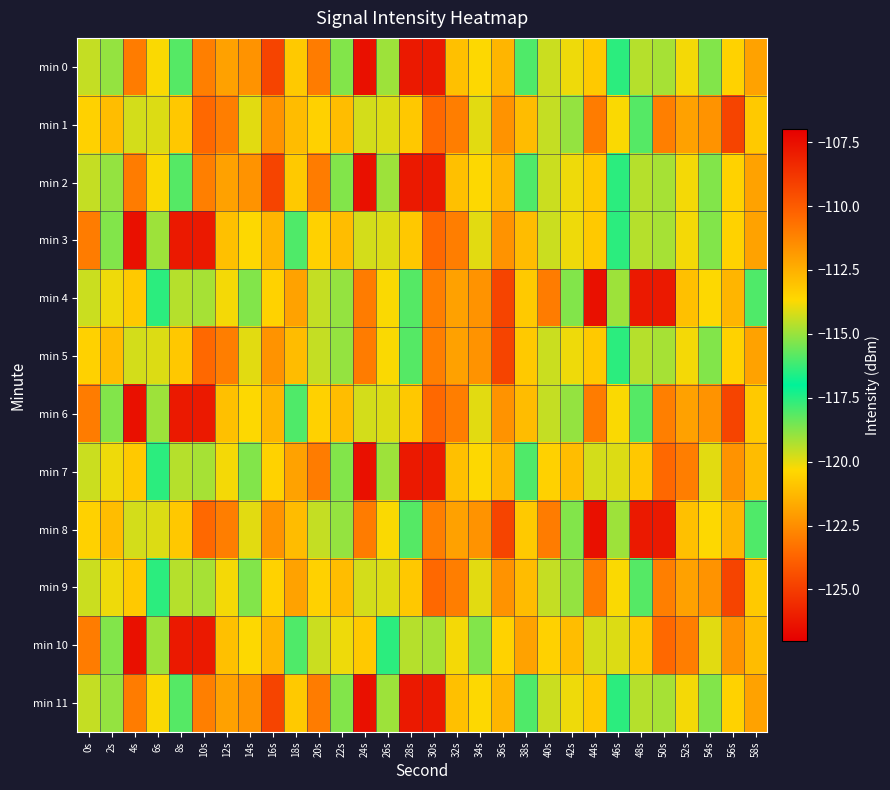

Reading left to right, transcribe all the data shown in this chart.

min 0: 0s=-119.6	2s=-118.9	4s=-123.0	6s=-120.3	8s=-118.1	10s=-122.9	12s=-122.0	14s=-122.3	16s=-109.2	18s=-120.8	20s=-123.0	22s=-118.7	24s=-126.4	26s=-119.1	28s=-107.8	30s=-107.8	32s=-121.0	34s=-120.3	36s=-121.4	38s=-118.0	40s=-114.4	42s=-120.1	44s=-120.8	46s=-117.6	48s=-119.4	50s=-119.2	52s=-120.2	54s=-118.7	56s=-120.5	58s=-121.9
min 1: 0s=-120.5	2s=-121.1	4s=-119.8	6s=-119.9	8s=-120.8	10s=-123.6	12s=-123.0	14s=-119.9	16s=-122.3	18s=-121.2	20s=-120.5	22s=-121.1	24s=-119.8	26s=-119.9	28s=-120.8	30s=-123.6	32s=-123.0	34s=-119.9	36s=-122.3	38s=-121.2	40s=-119.6	42s=-118.9	44s=-123.0	46s=-120.3	48s=-118.1	50s=-122.9	52s=-122.0	54s=-122.3	56s=-109.2	58s=-120.8
min 2: 0s=-119.6	2s=-118.9	4s=-123.0	6s=-120.3	8s=-118.1	10s=-122.9	12s=-122.0	14s=-122.3	16s=-109.2	18s=-120.8	20s=-123.0	22s=-118.7	24s=-126.4	26s=-119.1	28s=-107.8	30s=-107.8	32s=-121.0	34s=-120.3	36s=-121.4	38s=-118.0	40s=-114.4	42s=-120.1	44s=-120.8	46s=-117.6	48s=-119.4	50s=-119.2	52s=-120.2	54s=-118.7	56s=-120.5	58s=-121.9
min 3: 0s=-123.0	2s=-118.7	4s=-126.4	6s=-119.1	8s=-107.8	10s=-107.8	12s=-121.0	14s=-120.3	16s=-121.4	18s=-118.0	20s=-120.5	22s=-121.1	24s=-119.8	26s=-119.9	28s=-120.8	30s=-123.6	32s=-123.0	34s=-119.9	36s=-122.3	38s=-121.2	40s=-114.4	42s=-120.1	44s=-120.8	46s=-117.6	48s=-119.4	50s=-119.2	52s=-120.2	54s=-118.7	56s=-120.5	58s=-121.9
min 4: 0s=-114.4	2s=-120.1	4s=-120.8	6s=-117.6	8s=-119.4	10s=-119.2	12s=-120.2	14s=-118.7	16s=-120.5	18s=-121.9	20s=-119.6	22s=-118.9	24s=-123.0	26s=-120.3	28s=-118.1	30s=-122.9	32s=-122.0	34s=-122.3	36s=-109.2	38s=-120.8	40s=-123.0	42s=-118.7	44s=-126.4	46s=-119.1	48s=-107.8	50s=-107.8	52s=-121.0	54s=-120.3	56s=-121.4	58s=-118.0
min 5: 0s=-120.5	2s=-121.1	4s=-119.8	6s=-119.9	8s=-120.8	10s=-123.6	12s=-123.0	14s=-119.9	16s=-122.3	18s=-121.2	20s=-119.6	22s=-118.9	24s=-123.0	26s=-120.3	28s=-118.1	30s=-122.9	32s=-122.0	34s=-122.3	36s=-109.2	38s=-120.8	40s=-114.4	42s=-120.1	44s=-120.8	46s=-117.6	48s=-119.4	50s=-119.2	52s=-120.2	54s=-118.7	56s=-120.5	58s=-121.9
min 6: 0s=-123.0	2s=-118.7	4s=-126.4	6s=-119.1	8s=-107.8	10s=-107.8	12s=-121.0	14s=-120.3	16s=-121.4	18s=-118.0	20s=-120.5	22s=-121.1	24s=-119.8	26s=-119.9	28s=-120.8	30s=-123.6	32s=-123.0	34s=-119.9	36s=-122.3	38s=-121.2	40s=-119.6	42s=-118.9	44s=-123.0	46s=-120.3	48s=-118.1	50s=-122.9	52s=-122.0	54s=-122.3	56s=-109.2	58s=-120.8
min 7: 0s=-114.4	2s=-120.1	4s=-120.8	6s=-117.6	8s=-119.4	10s=-119.2	12s=-120.2	14s=-118.7	16s=-120.5	18s=-121.9	20s=-123.0	22s=-118.7	24s=-126.4	26s=-119.1	28s=-107.8	30s=-107.8	32s=-121.0	34s=-120.3	36s=-121.4	38s=-118.0	40s=-120.5	42s=-121.1	44s=-119.8	46s=-119.9	48s=-120.8	50s=-123.6	52s=-123.0	54s=-119.9	56s=-122.3	58s=-121.2
min 8: 0s=-120.5	2s=-121.1	4s=-119.8	6s=-119.9	8s=-120.8	10s=-123.6	12s=-123.0	14s=-119.9	16s=-122.3	18s=-121.2	20s=-119.6	22s=-118.9	24s=-123.0	26s=-120.3	28s=-118.1	30s=-122.9	32s=-122.0	34s=-122.3	36s=-109.2	38s=-120.8	40s=-123.0	42s=-118.7	44s=-126.4	46s=-119.1	48s=-107.8	50s=-107.8	52s=-121.0	54s=-120.3	56s=-121.4	58s=-118.0
min 9: 0s=-114.4	2s=-120.1	4s=-120.8	6s=-117.6	8s=-119.4	10s=-119.2	12s=-120.2	14s=-118.7	16s=-120.5	18s=-121.9	20s=-120.5	22s=-121.1	24s=-119.8	26s=-119.9	28s=-120.8	30s=-123.6	32s=-123.0	34s=-119.9	36s=-122.3	38s=-121.2	40s=-119.6	42s=-118.9	44s=-123.0	46s=-120.3	48s=-118.1	50s=-122.9	52s=-122.0	54s=-122.3	56s=-109.2	58s=-120.8
min 10: 0s=-123.0	2s=-118.7	4s=-126.4	6s=-119.1	8s=-107.8	10s=-107.8	12s=-121.0	14s=-120.3	16s=-121.4	18s=-118.0	20s=-114.4	22s=-120.1	24s=-120.8	26s=-117.6	28s=-119.4	30s=-119.2	32s=-120.2	34s=-118.7	36s=-120.5	38s=-121.9	40s=-120.5	42s=-121.1	44s=-119.8	46s=-119.9	48s=-120.8	50s=-123.6	52s=-123.0	54s=-119.9	56s=-122.3	58s=-121.2
min 11: 0s=-119.6	2s=-118.9	4s=-123.0	6s=-120.3	8s=-118.1	10s=-122.9	12s=-122.0	14s=-122.3	16s=-109.2	18s=-120.8	20s=-123.0	22s=-118.7	24s=-126.4	26s=-119.1	28s=-107.8	30s=-107.8	32s=-121.0	34s=-120.3	36s=-121.4	38s=-118.0	40s=-114.4	42s=-120.1	44s=-120.8	46s=-117.6	48s=-119.4	50s=-119.2	52s=-120.2	54s=-118.7	56s=-120.5	58s=-121.9